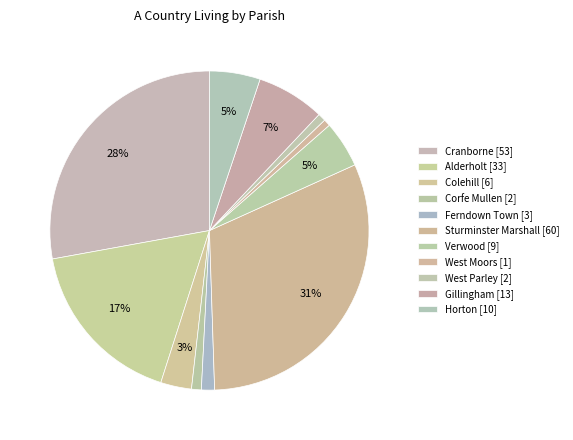

What is the largest slice in the pie chart?

Sturminster Marshall